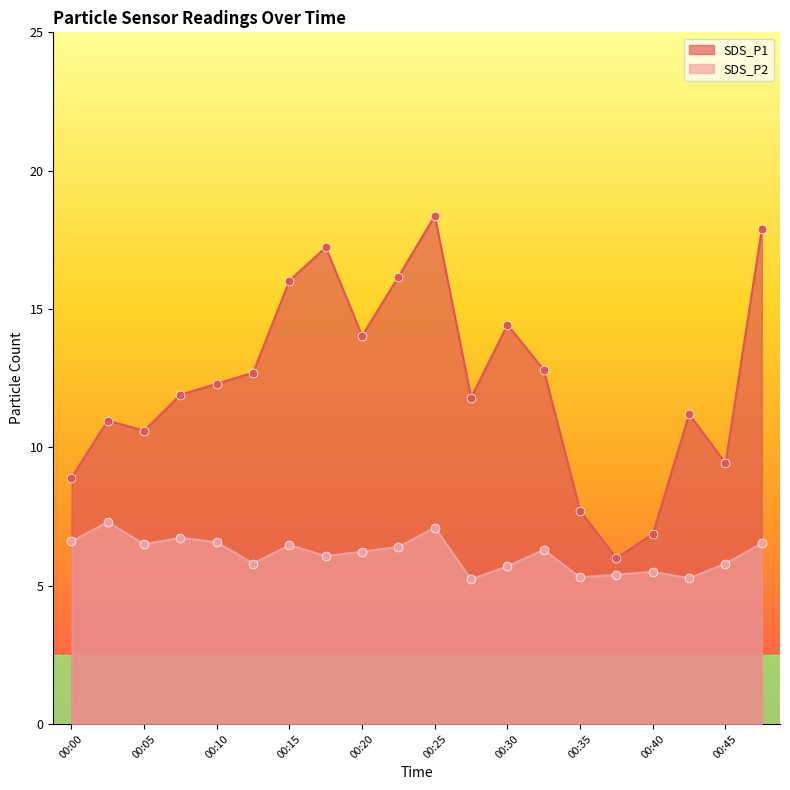

At which category is the sum across all series the highest?

00:25